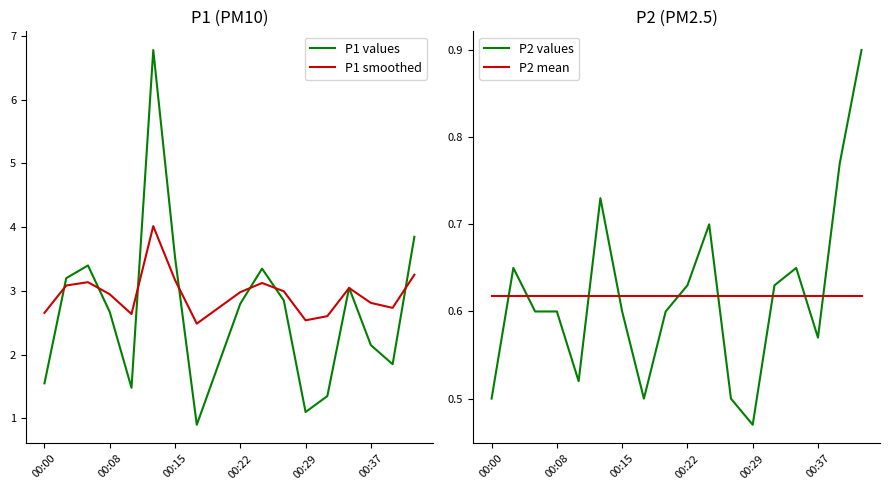

What are all the series names shown in the legend?

P1 values, P1 smoothed, P2 values, P2 mean